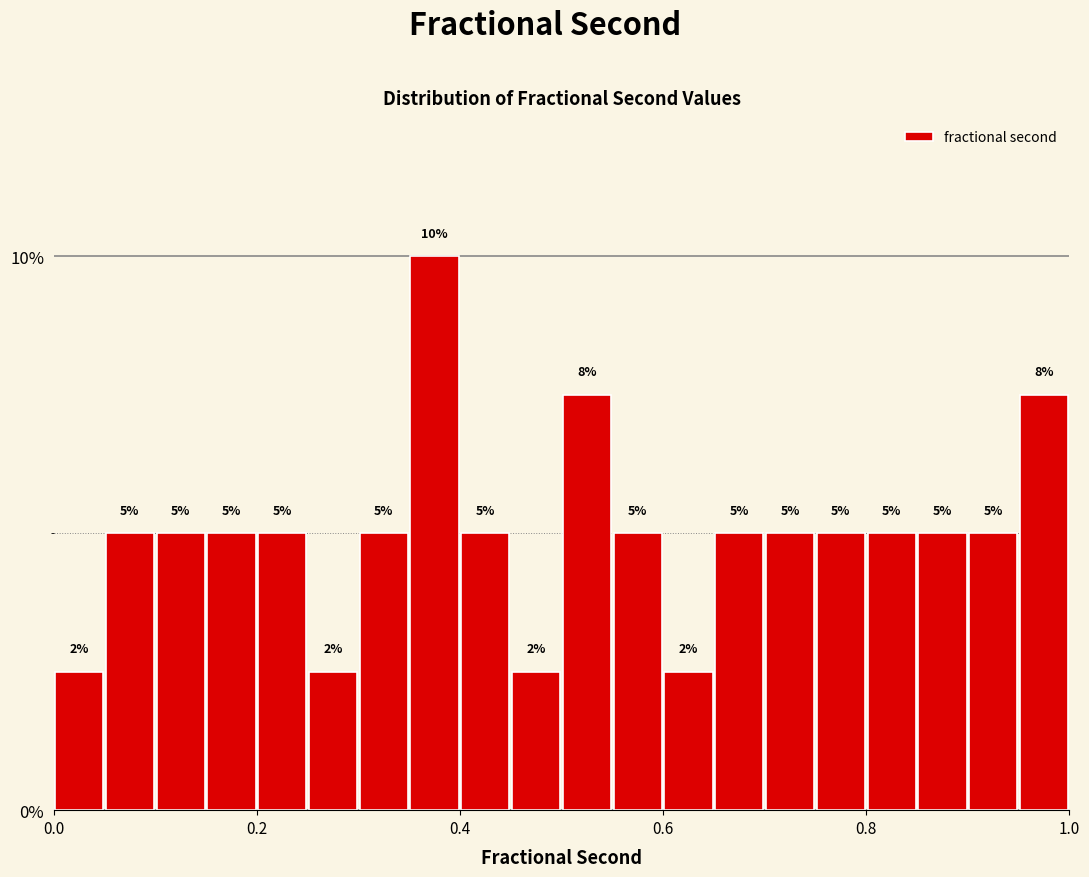

Around what value on the x-axis is the tallest bar? Give the approximate position of its centre, as read against the axis.

0.38